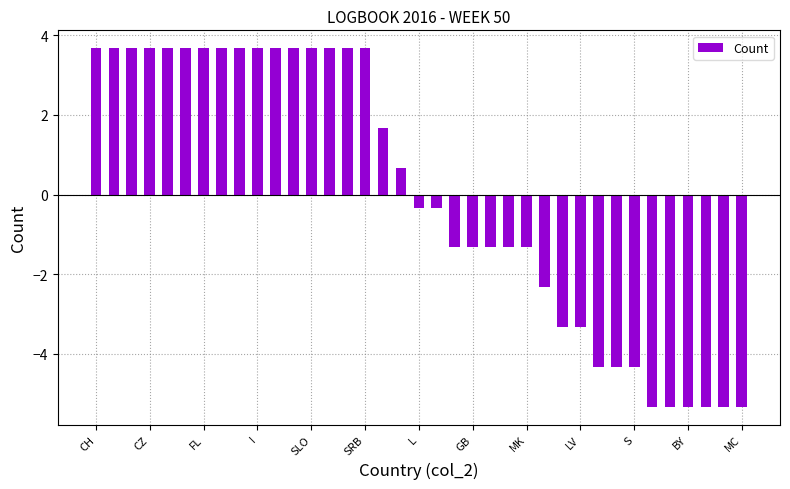

What is the difference between the second highest and second lowest values?

9.0